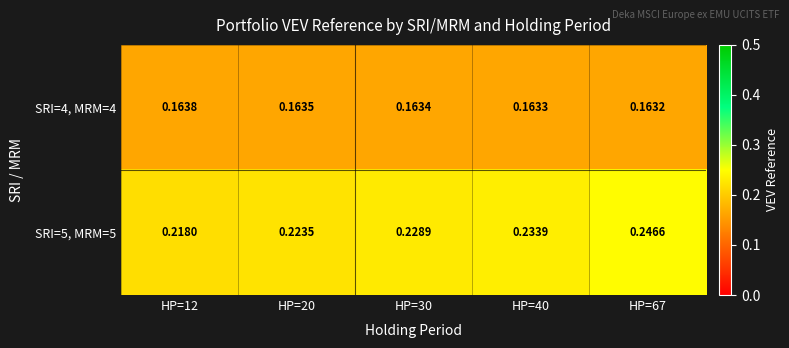

Which series has the largest range (max minus min)?

SRI=5, MRM=5